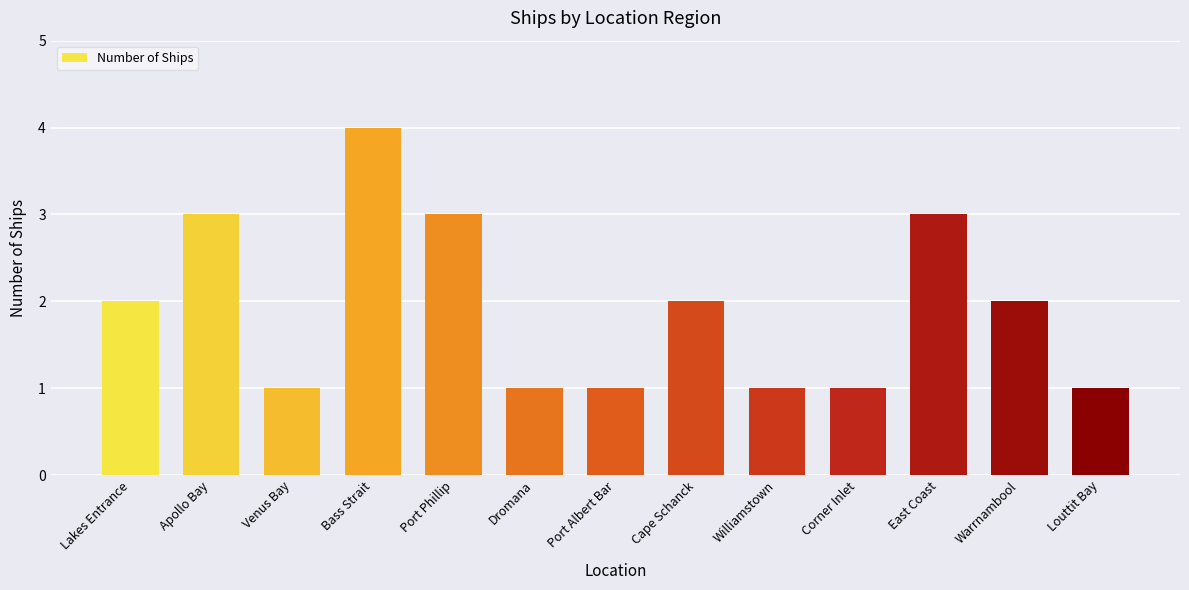

The chart shows a value of 2 at East Coast. True or false?

False